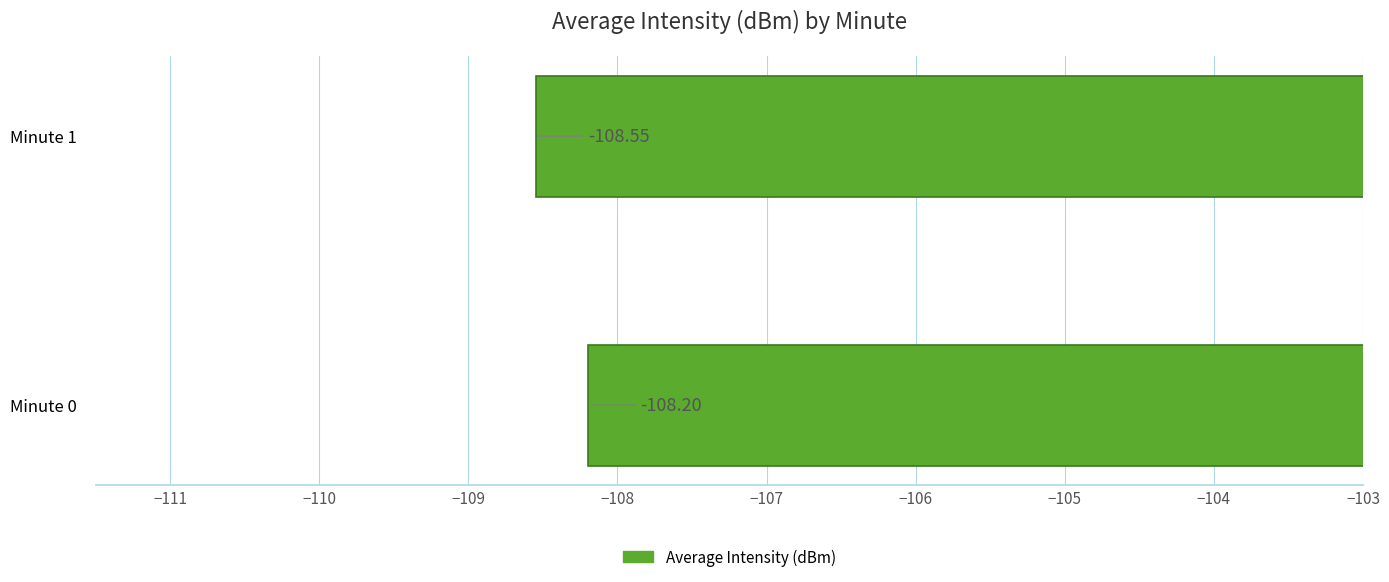

Which category has the lowest value across all series?

Minute 1